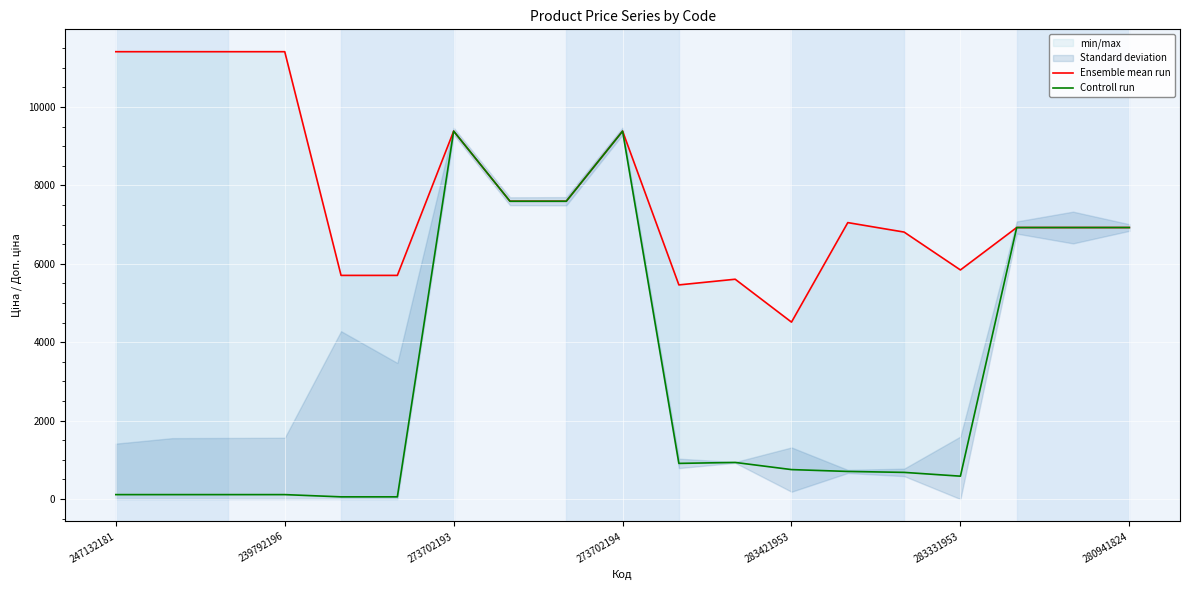

The value of Controll run at 283421953 is 22.8. True or false?

False